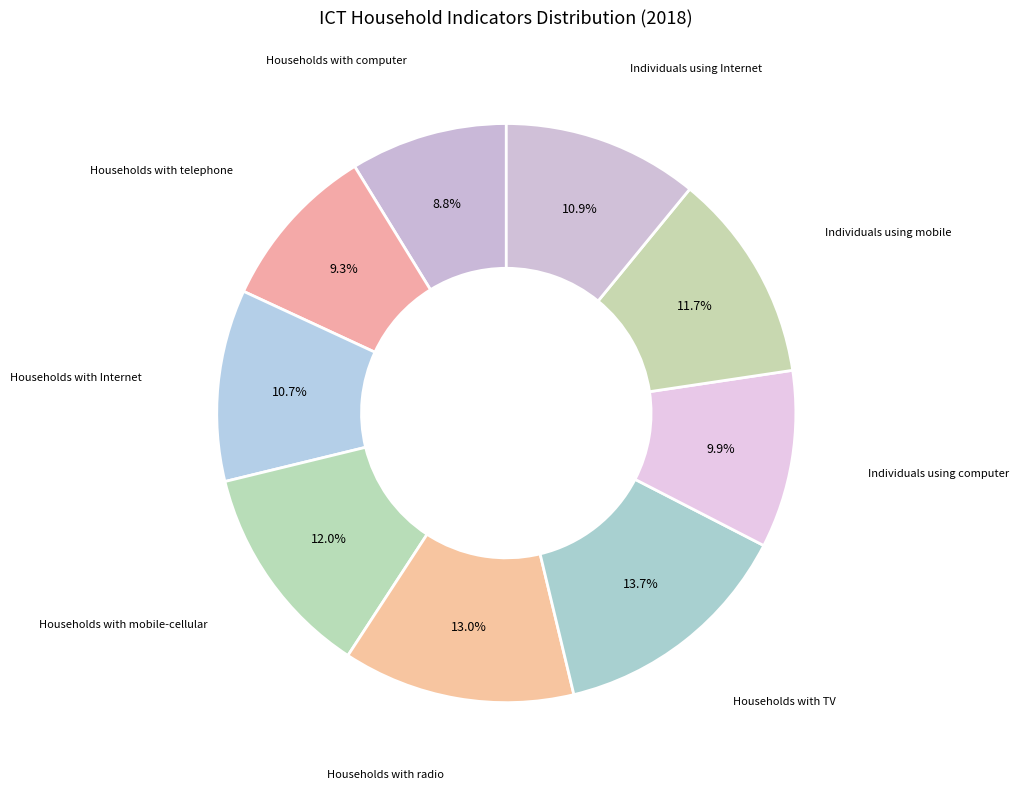

What is the smallest slice in the pie chart?

Households with computer